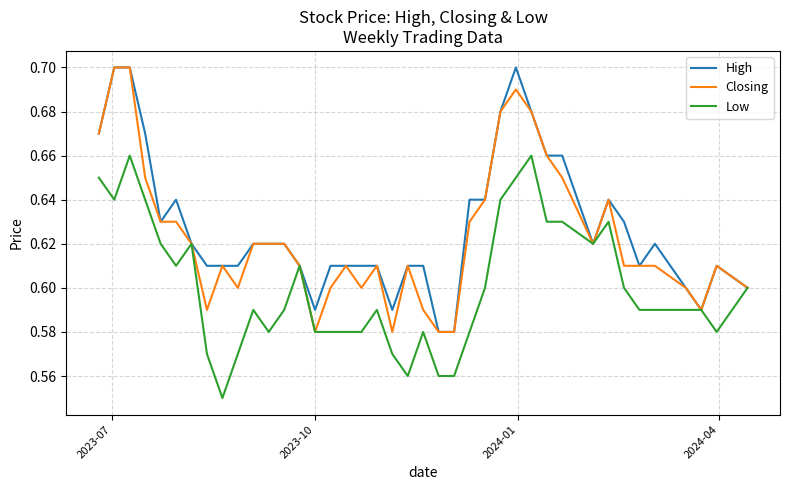

Rank the series by their average value, from lowest to highest.

Low, Closing, High